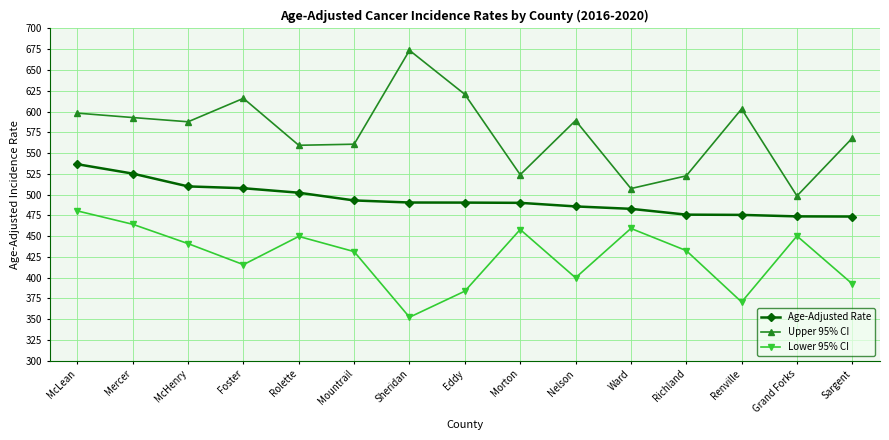

What value does the Upper 95% CI series have at Richland?

522.6